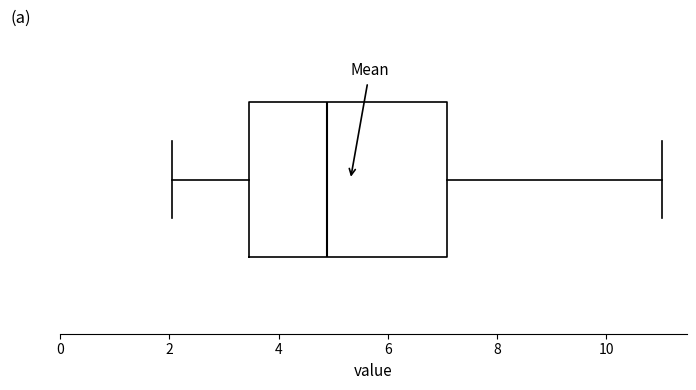

Where is the left edge of the box on the x-axis? The values are not printed on the chart, so give them approximately, as read against the axis.

3.4